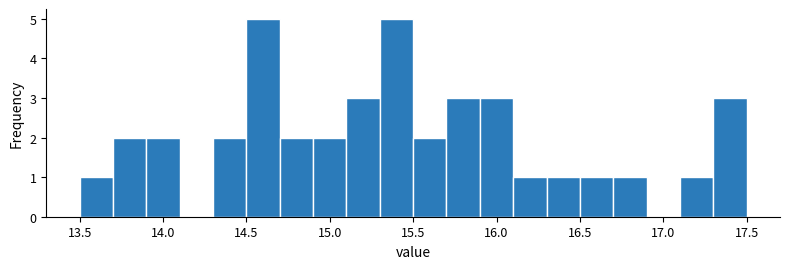

How tall is the bar that spans 15.3 to 15.5 on the x-axis? The values are not printed on the chart, so give them approximately, as read against the axis.

5